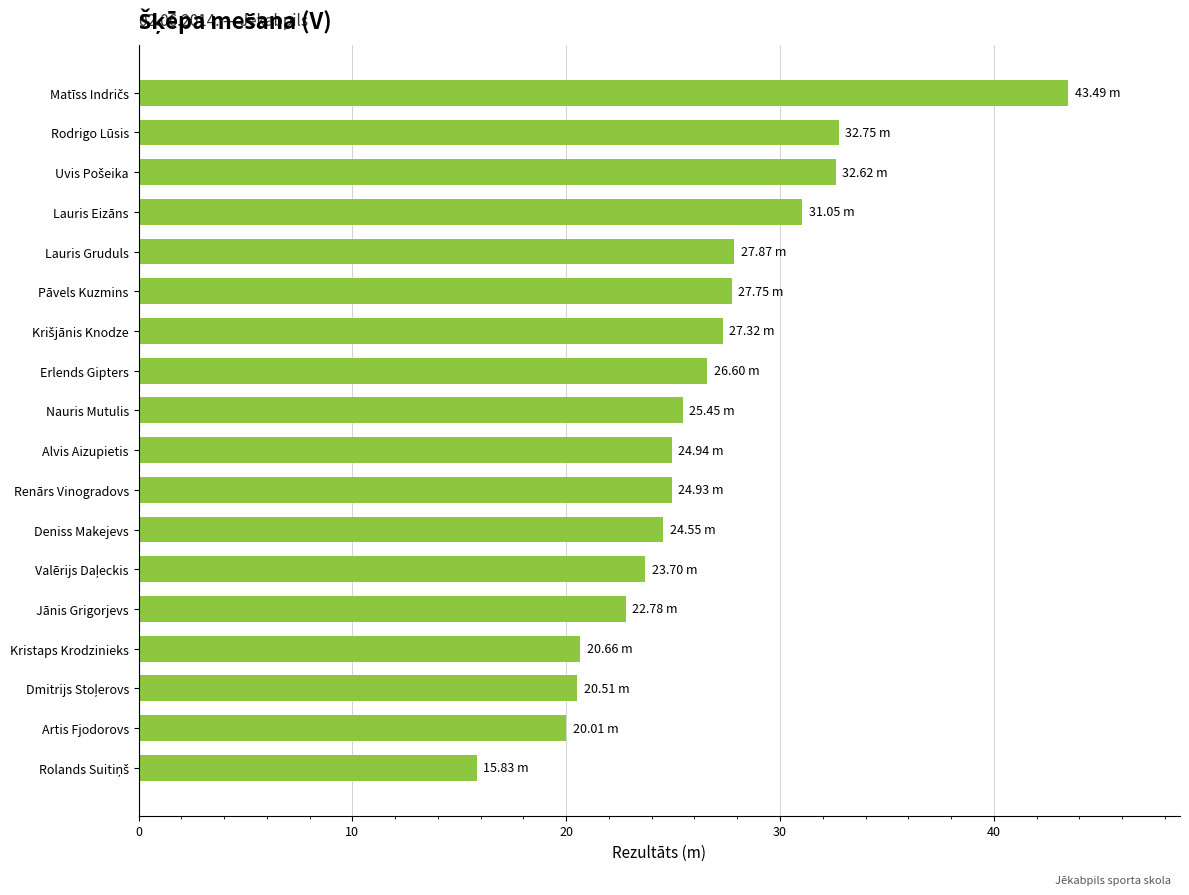

What is the difference between the second highest and second lowest values?

12.7